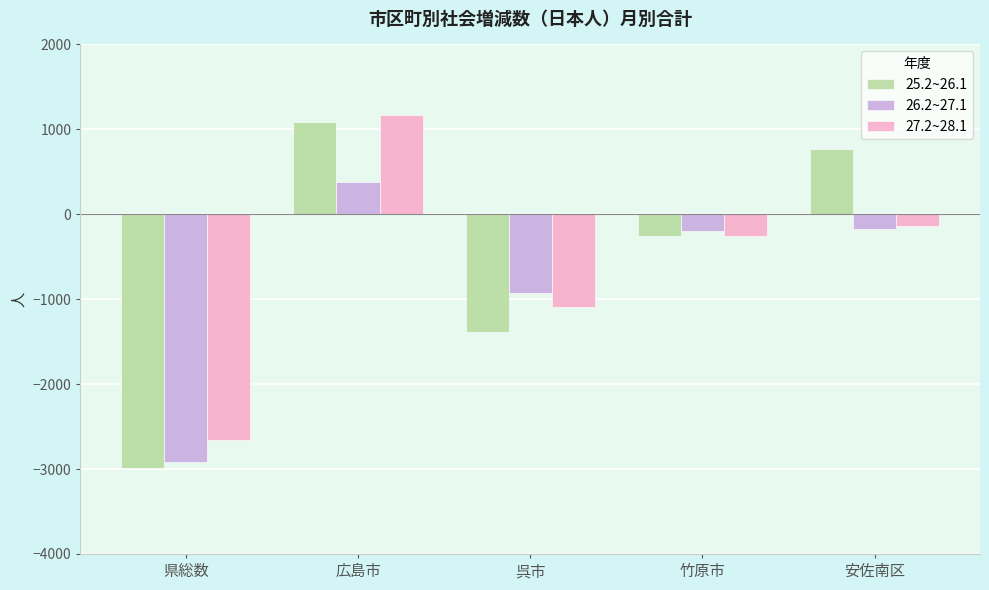

How many bars are there in total?

15